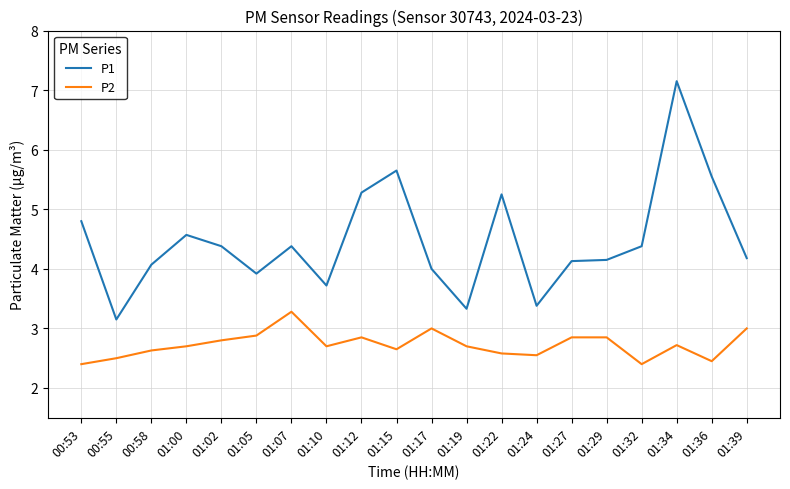

Is the value of P1 at 01:07 greater than the value of P2 at 01:10?

Yes